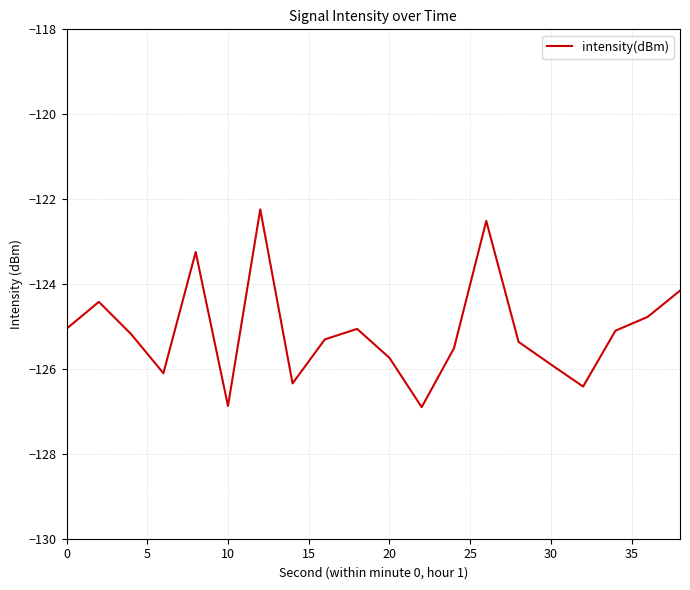

What is the average value?

-125.1